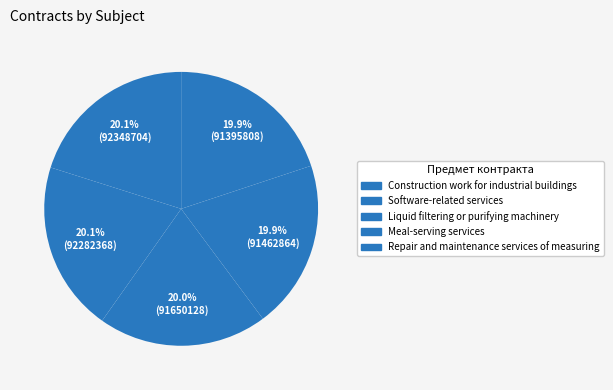

Count the number of slices in the pie.

5